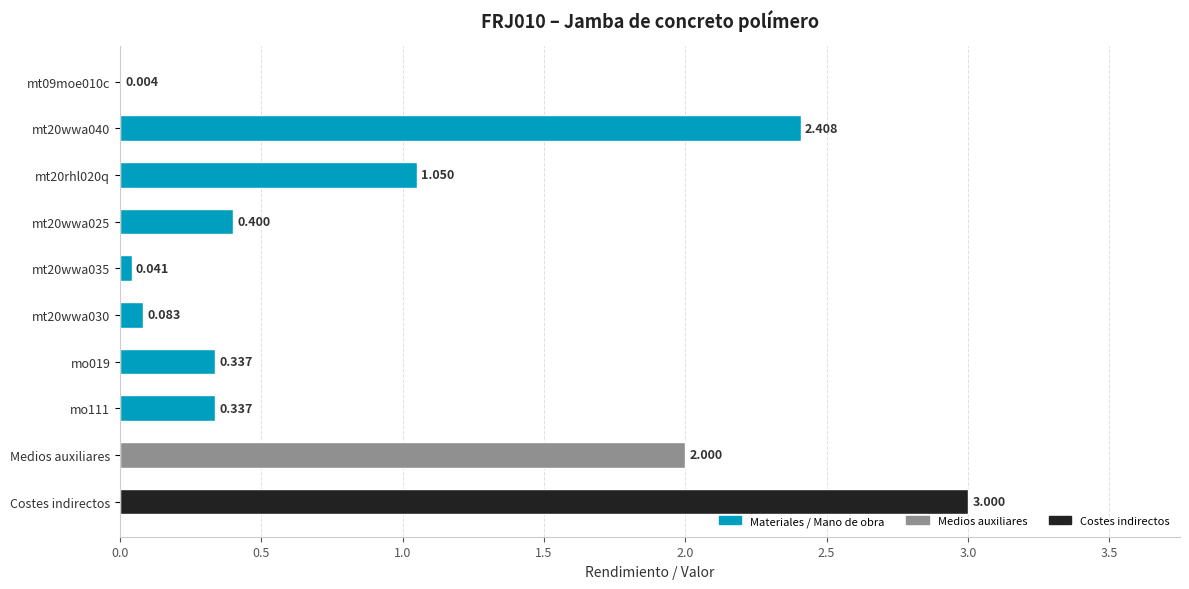

At which category does the chart reach its peak across all series?

Costes indirectos